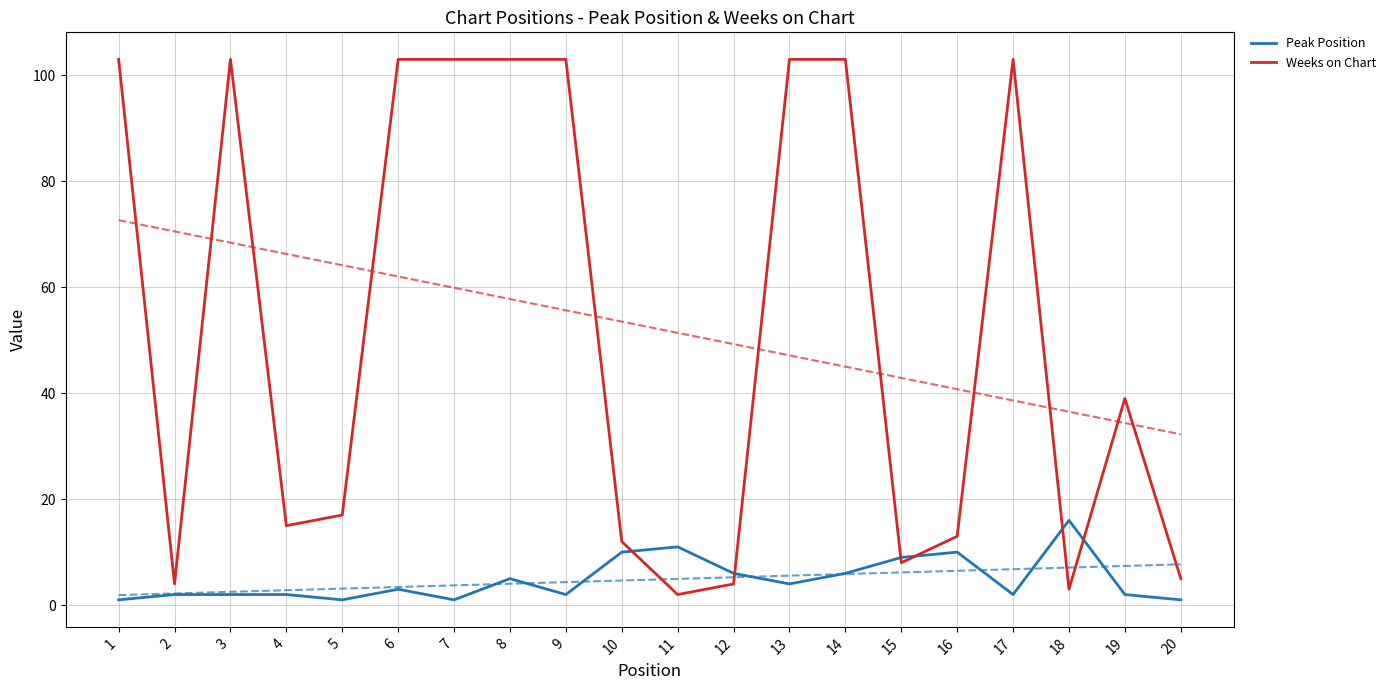

Is it true that Peak Position equals 4 at 6?

False